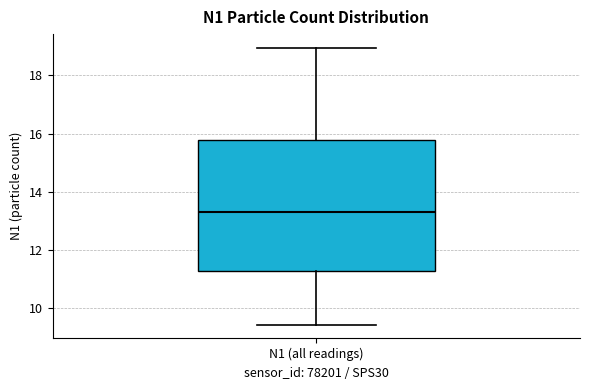

Transcribe this box plot: give where the median line is, the range the box spans, and where the two whiskers end, as read against the y-axis. The values are not printed on the chart, so give them approximately, as read against the axis.

median 13.2, box 11.2 to 15.8, whiskers 9.4 to 19.0